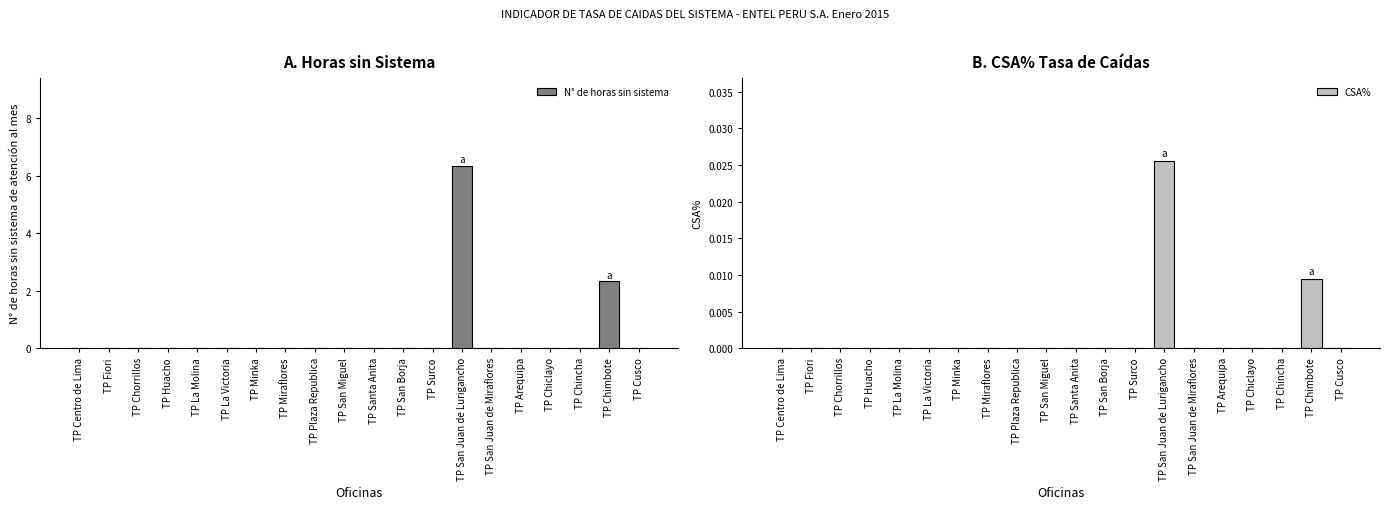

Which series has the widest spread of values?

N° de horas sin sistema